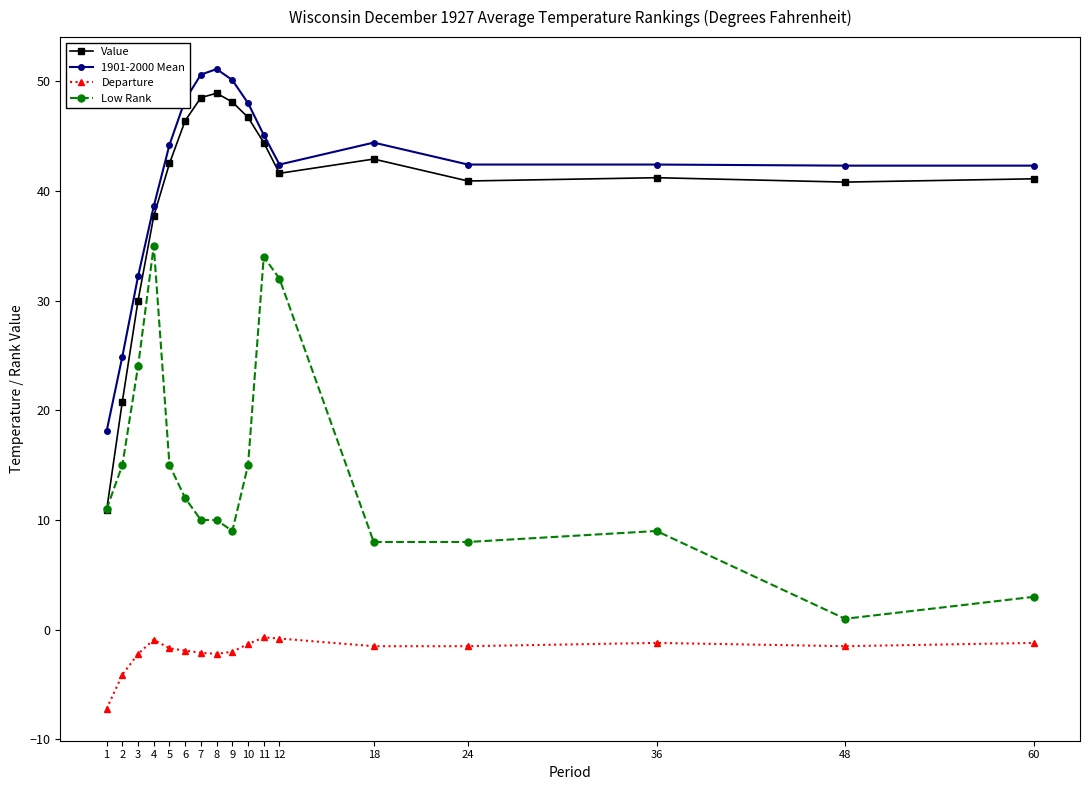

What is the value of the Departure point at the 13th from the left?

-1.5